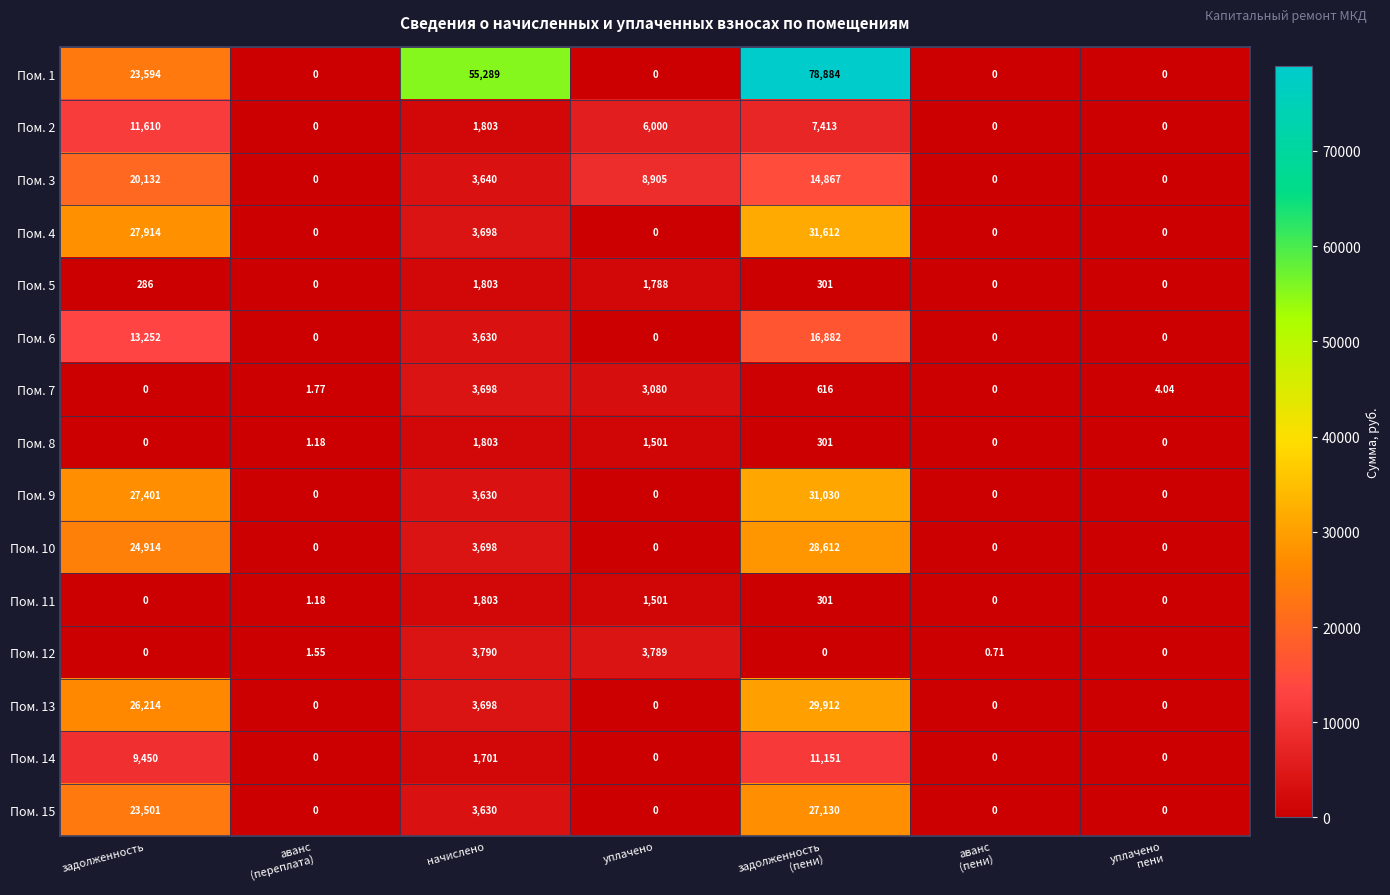

Where is Пом. 7 nearest to the value 1849?

уплачено